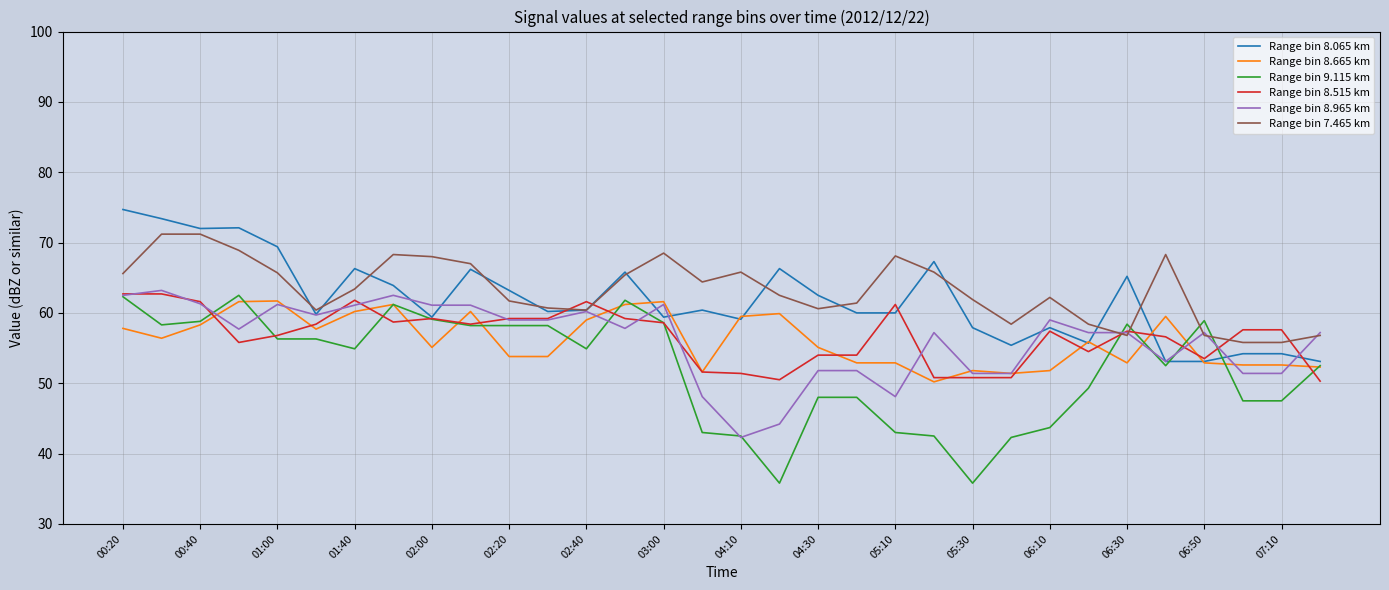

True or false: Range bin 8.665 km has more than 0 points higher than both neighbors.

True